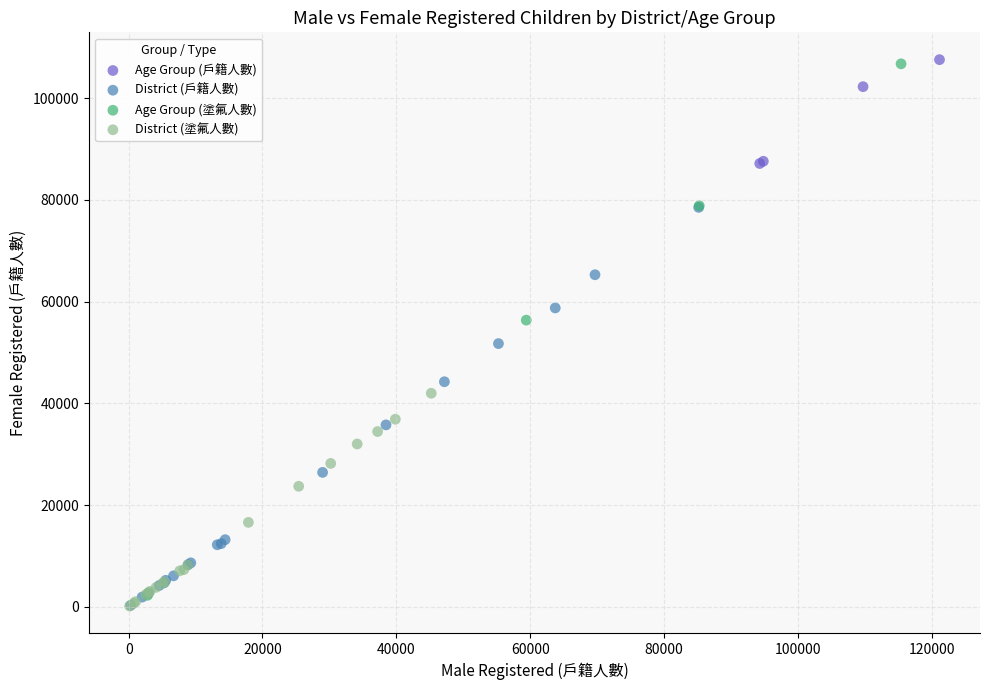

Which series has the largest Y range (max minus min)?

Age Group (塗氟人數)